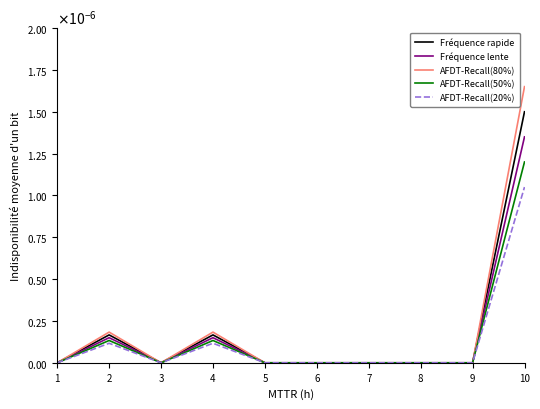

Does the chart have visible grid lines?

No